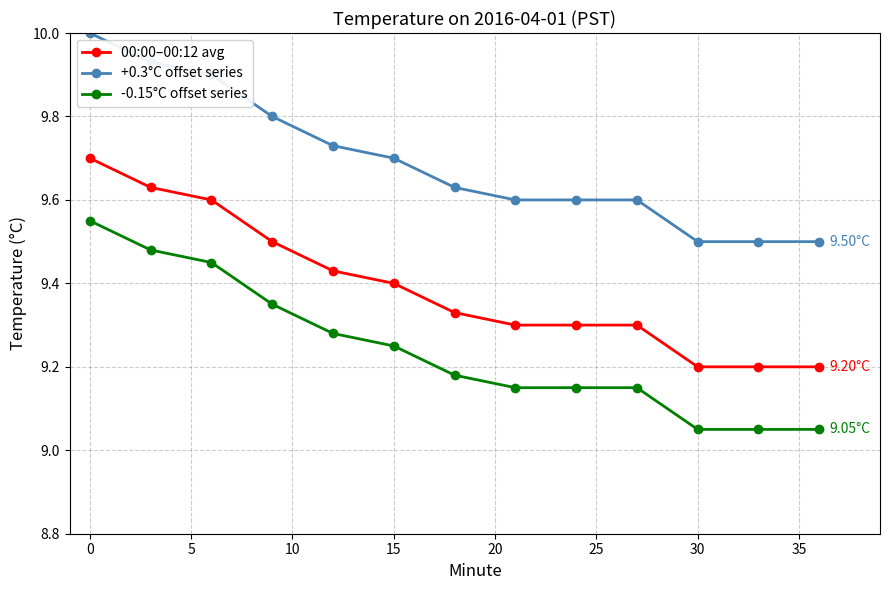

What is the sum of all -0.15°C offset series values?

120.1